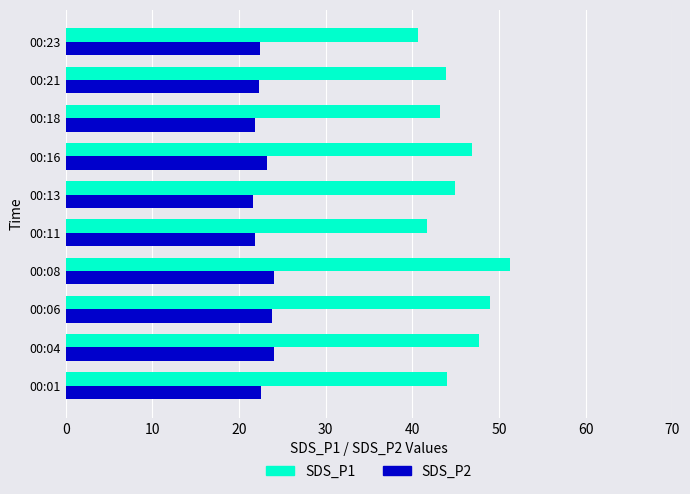

Which series has the largest range (max minus min)?

SDS_P1